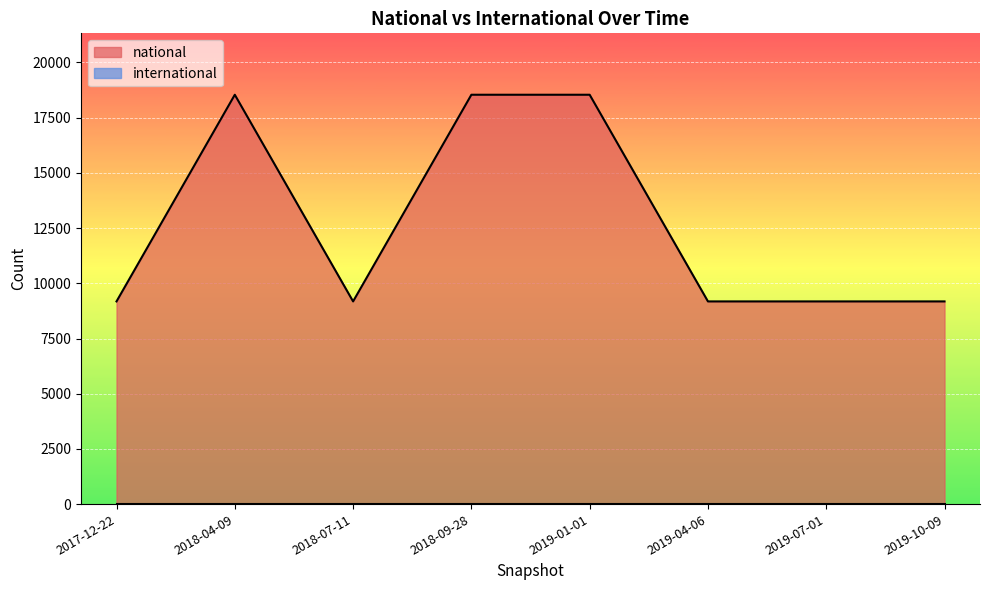

Count the number of data series in this chart.

2